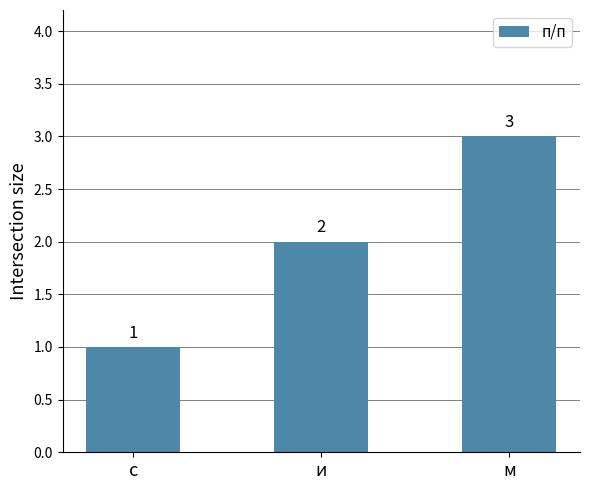

What is the smallest value displayed?

1